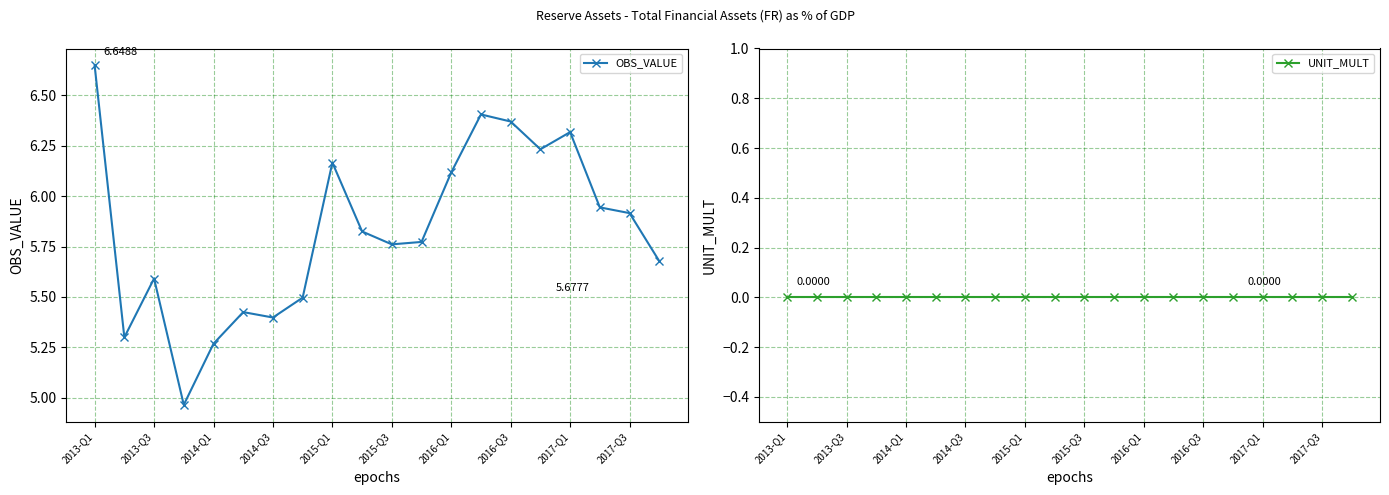

Is it true that OBS_VALUE equals 6.1 at 2016-Q1?

True